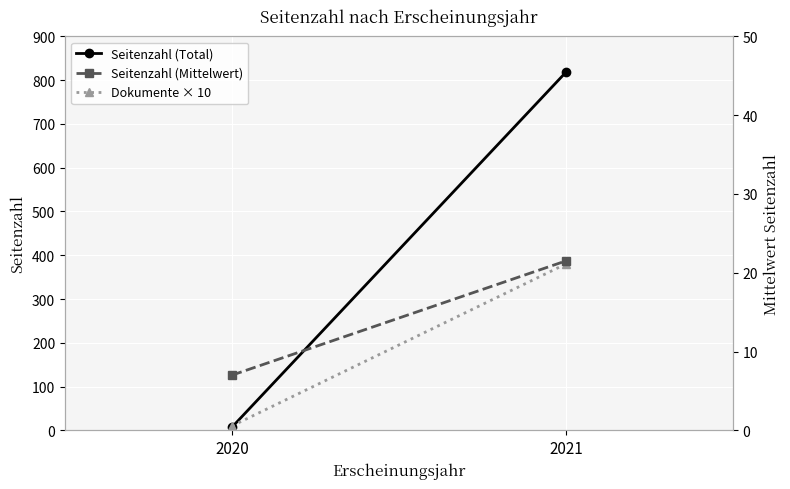

Reading right to left, extract all data points from this chart.

Seitenzahl (Total): 2021=818.0	2020=7.0
Dokumente × 10: 2021=380.0	2020=10.0
Seitenzahl (Mittelwert): 2021=21.5	2020=7.0